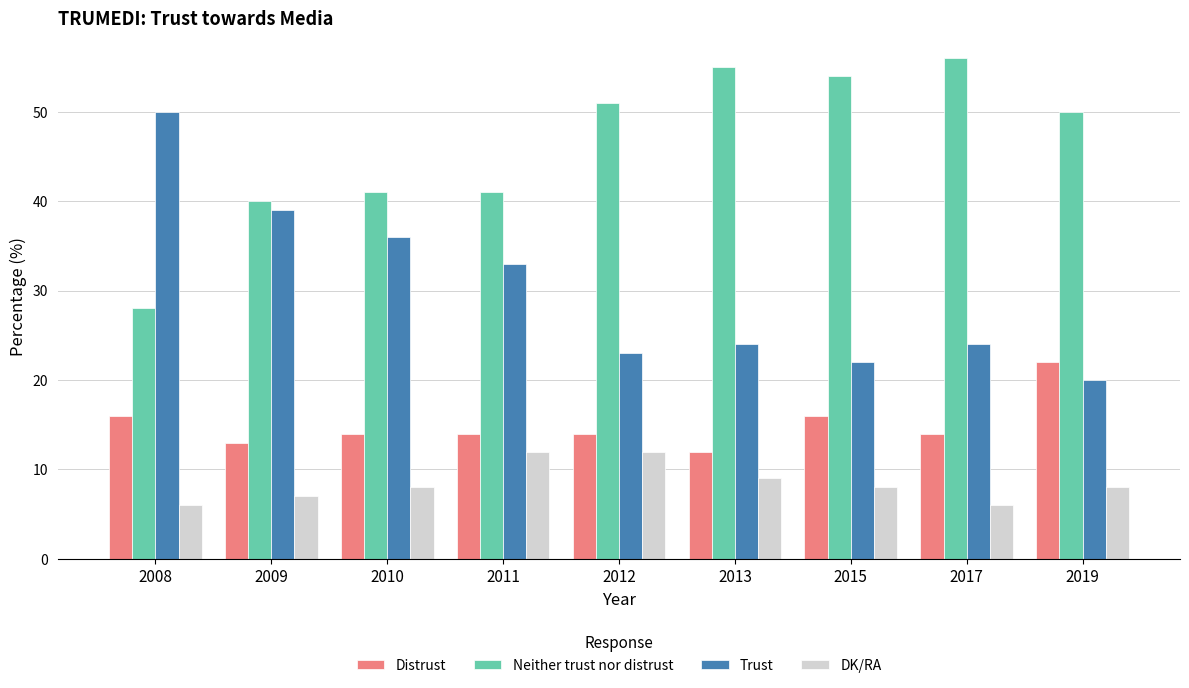

What is the average value of the Trust series?

30